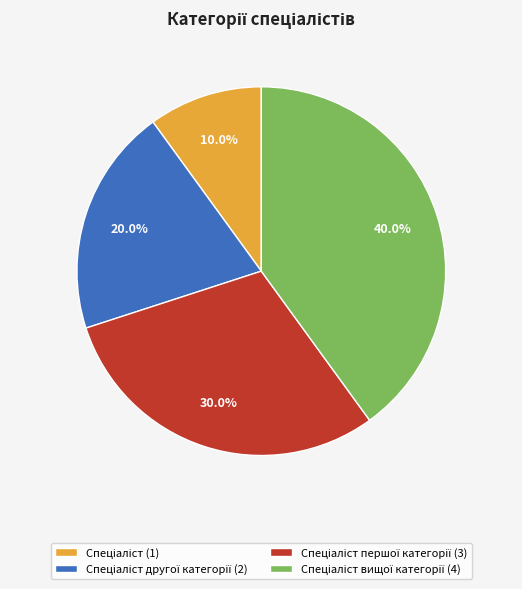

How many segments does this pie chart have?

4